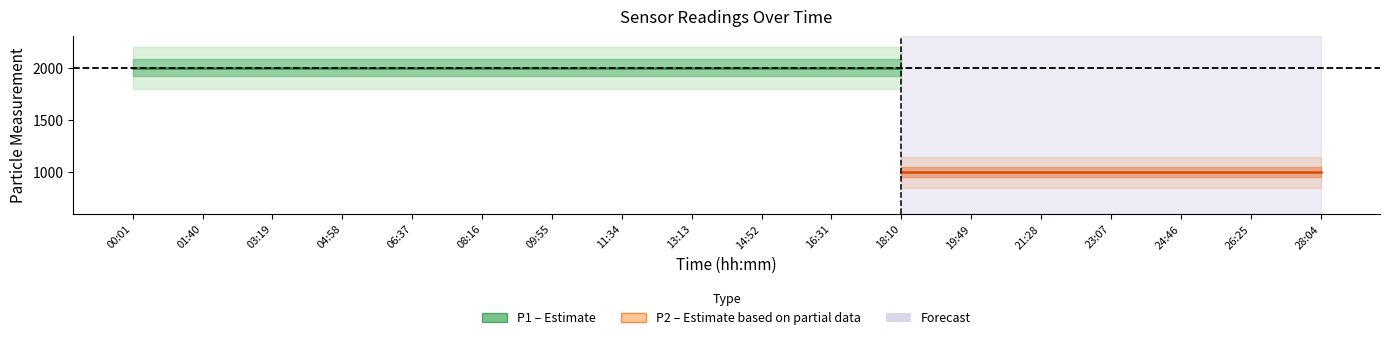

Which series changed the most between 00:01 and 08:16?

P1